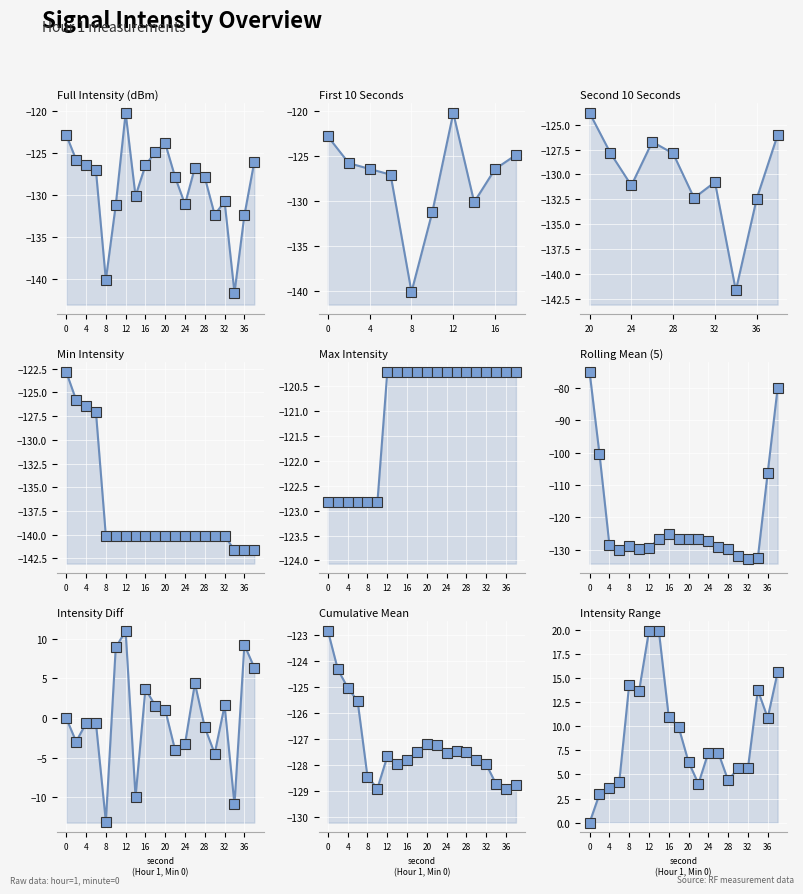

List the labels in order of value, largest first.

12, 0, 20, 18, 2, 38, 4, 16, 26, 6, 22, 28, 14, 32, 24, 10, 30, 36, 8, 34